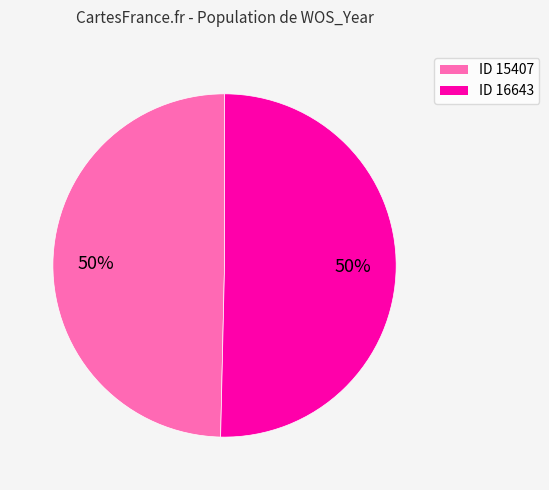

What is the ratio of the value at ID 15407 to the value at ID 16643?

1.0